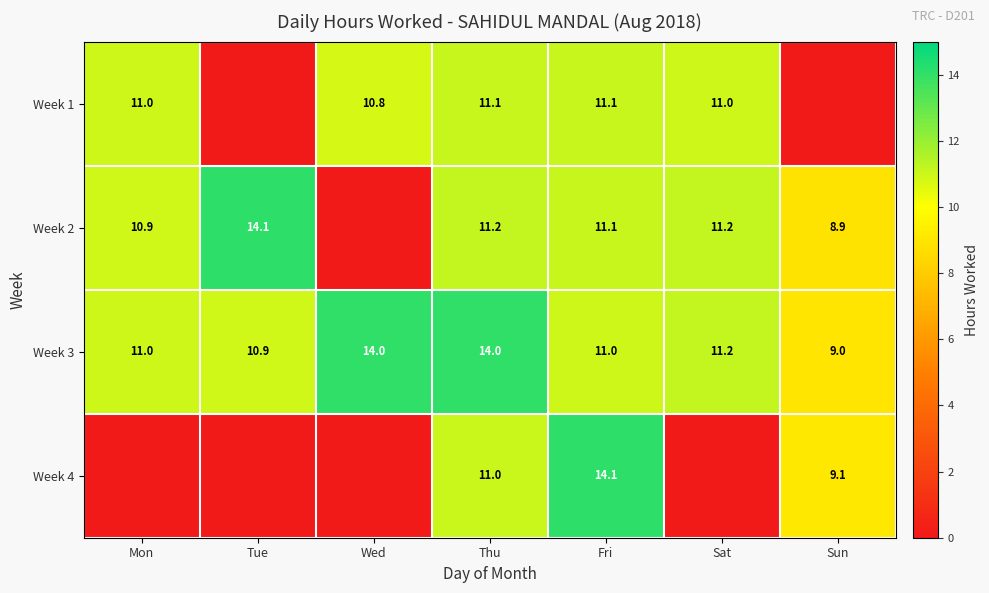

Is it true that Week 1 equals 6.9 at Sat?

False